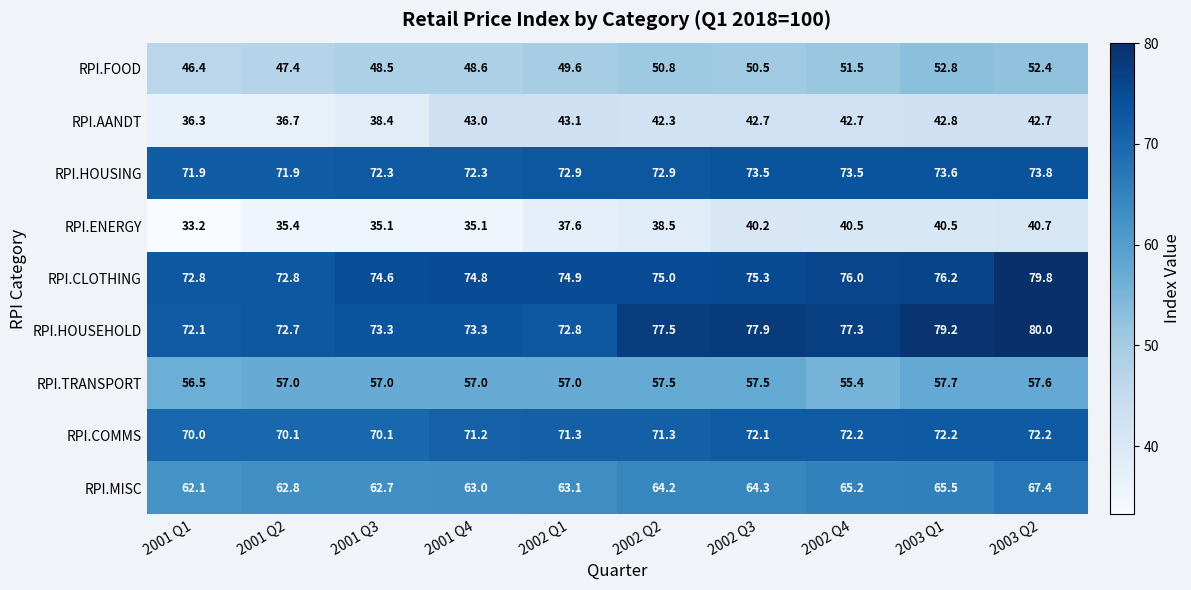

Which series has the largest total across all categories?

RPI.HOUSEHOLD